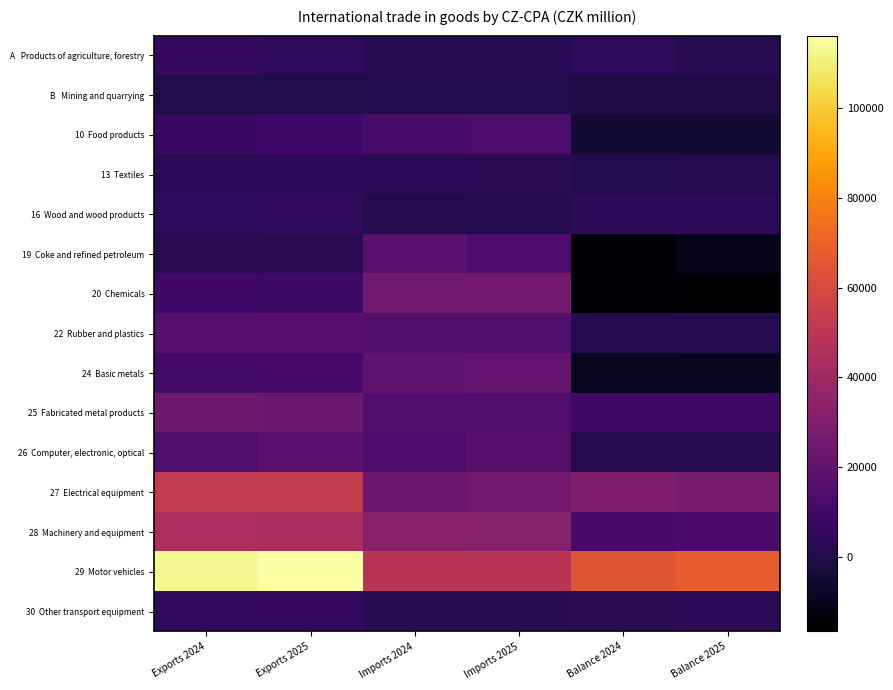

Which has a higher value, Balance 2025 or Exports 2024?

Exports 2024